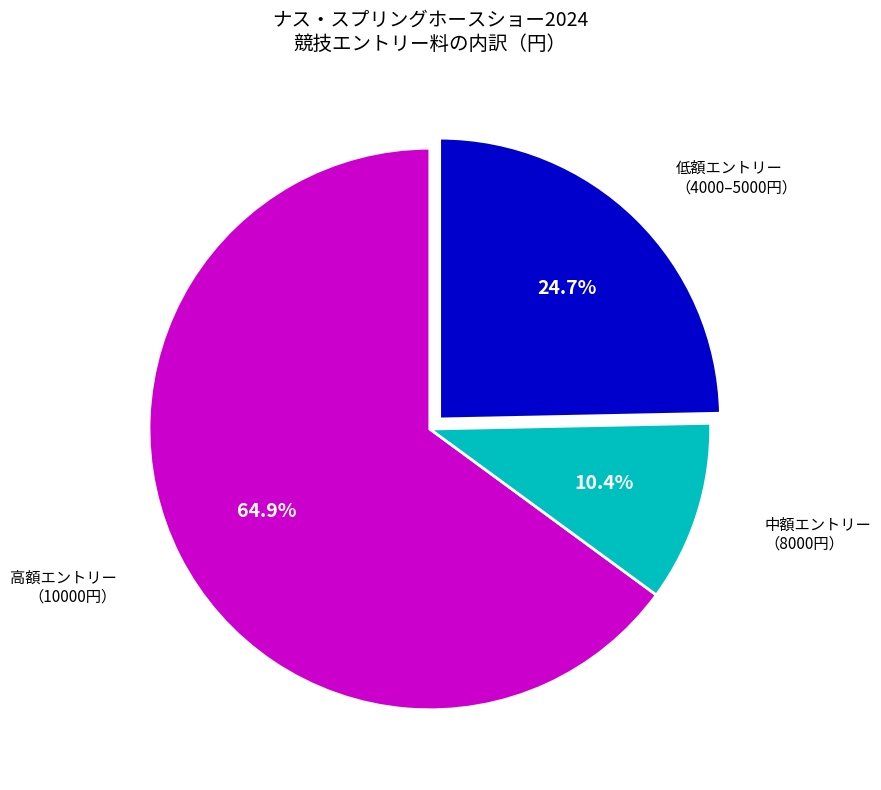

Is the sum of 中額エントリー （8000円） and 低額エントリー （4000–5000円） greater than half?

No